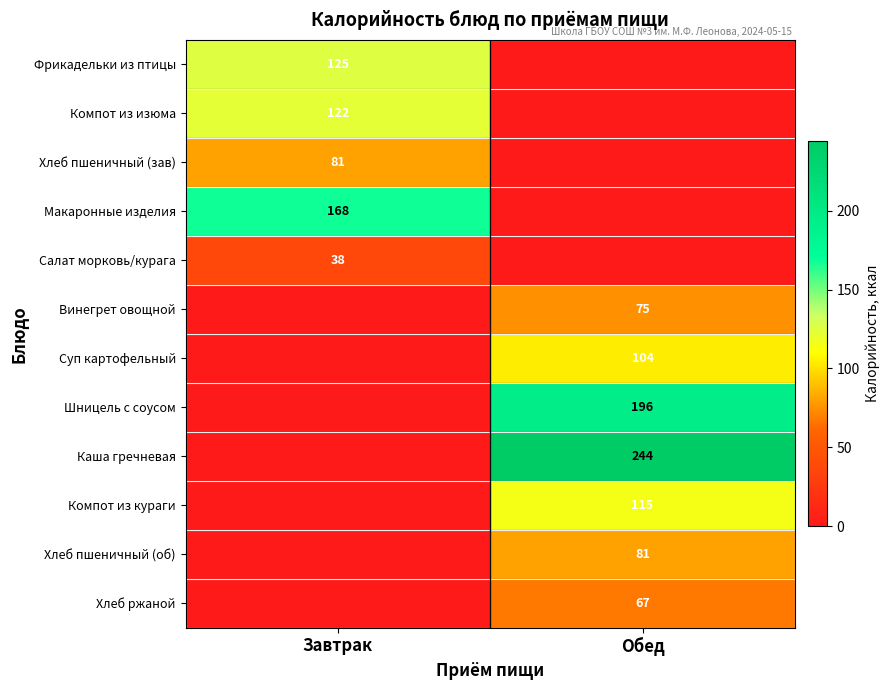

True or false: Винегрет овощной has a value of 107 at Обед.

False